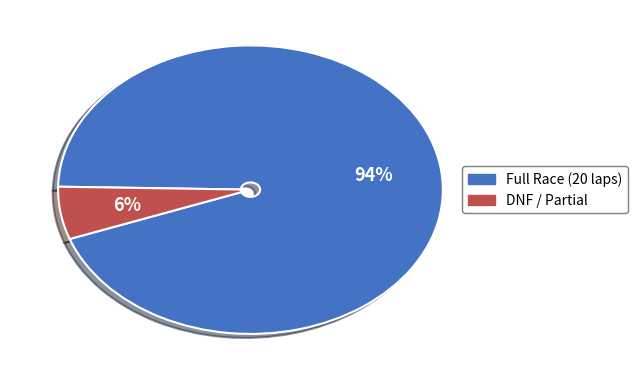

Does any single category account for the majority?

Yes